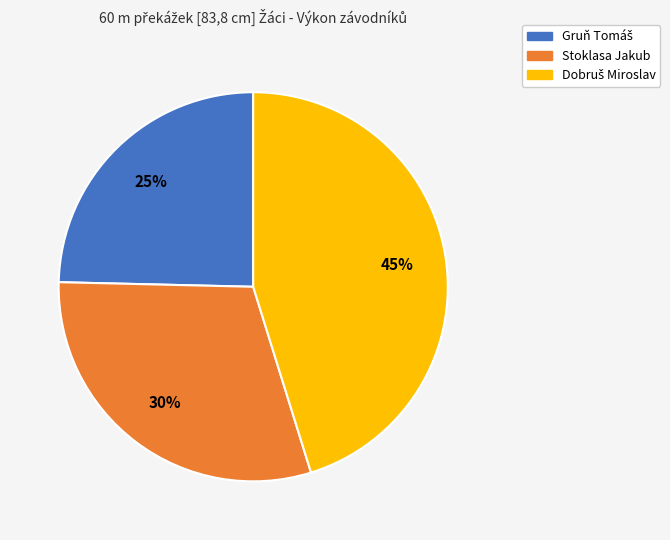

True or false: Stoklasa Jakub accounts for 30% of the total.

True